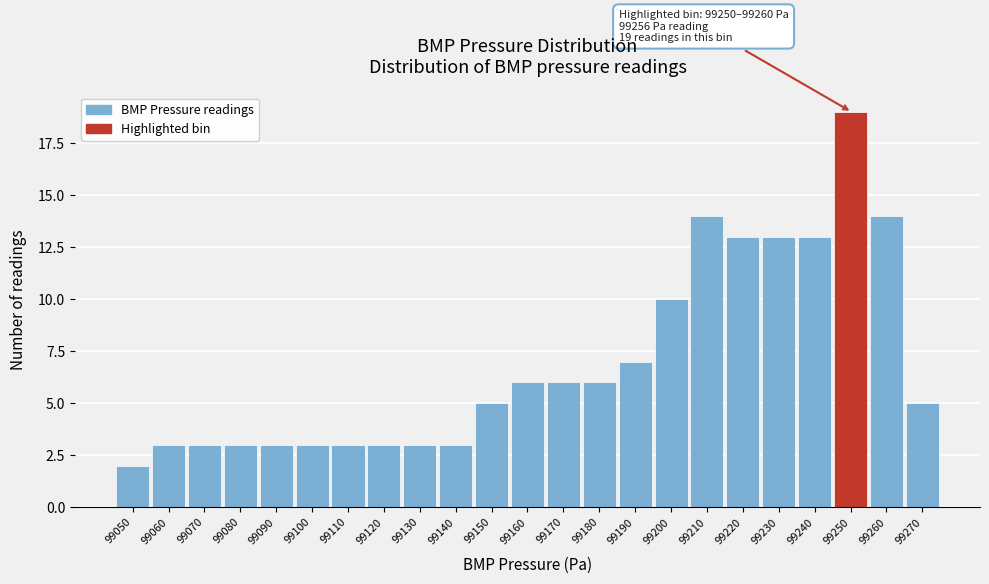

Reading left to right, extract all data points from this chart.

99050=2	99060=3	99070=3	99080=3	99090=3	99100=3	99110=3	99120=3	99130=3	99140=3	99150=5	99160=6	99170=6	99180=6	99190=7	99200=10	99210=14	99220=13	99230=13	99240=13	99250=19	99260=14	99270=5